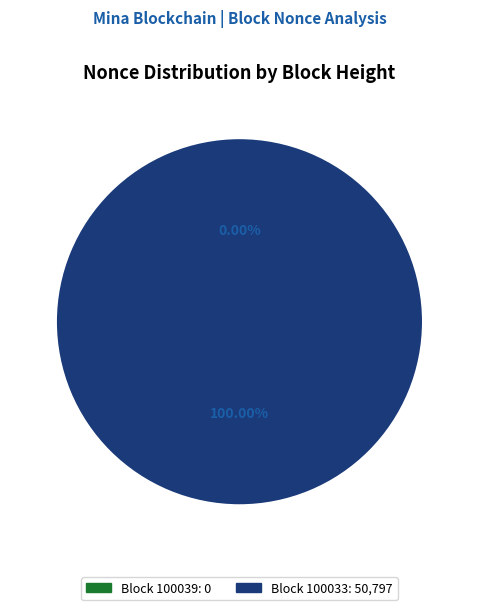

To the nearest percent, what is the difference between the 100033 and 100039 slice percentages?

100%